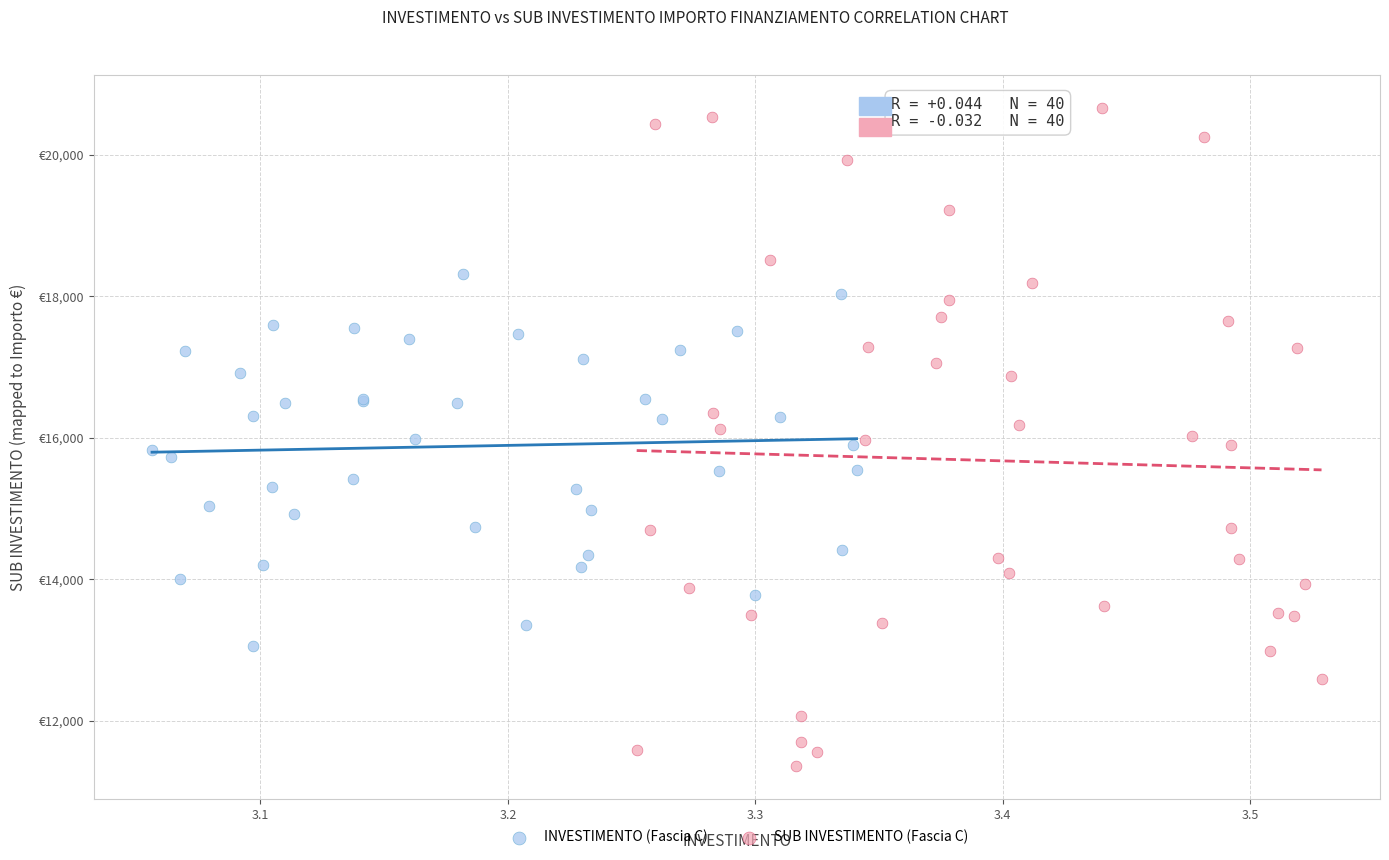

Which series reaches the minimum Y coordinate?

SUB INVESTIMENTO (Fascia C)